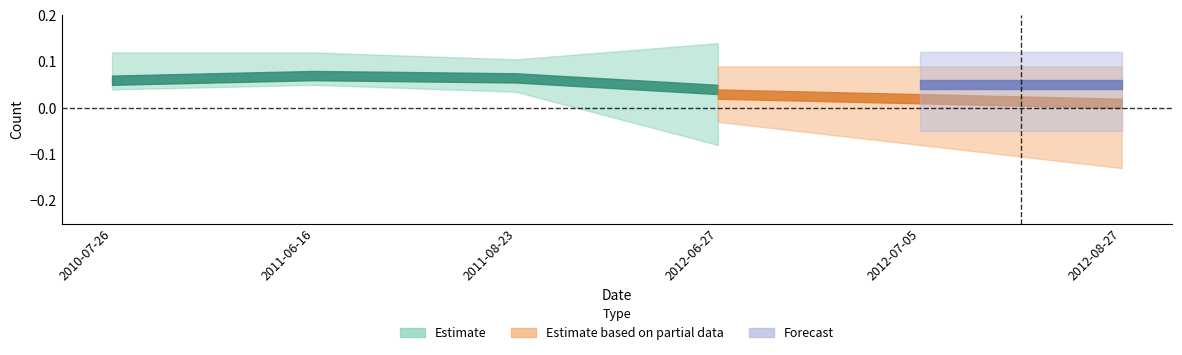

List the labels in order of Forecast value, largest first.

2012-07-05, 2012-08-27, 2010-07-26, 2011-06-16, 2011-08-23, 2012-06-27